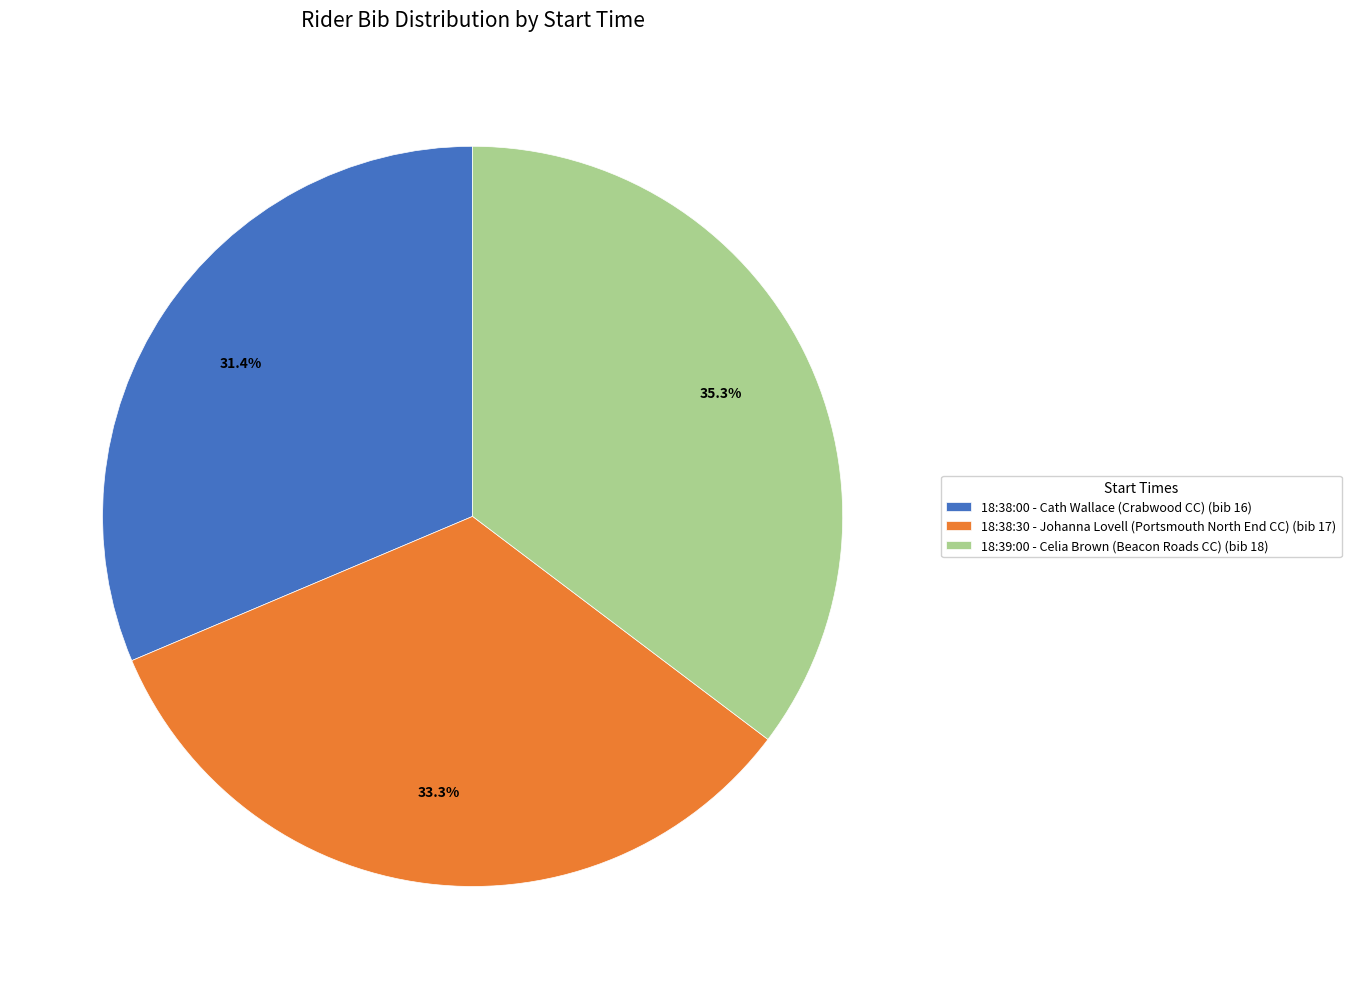

Combined, do 18:38:00 - Cath Wallace (Crabwood CC) and 18:38:30 - Johanna Lovell (Portsmouth North End CC) account for over 50%?

Yes